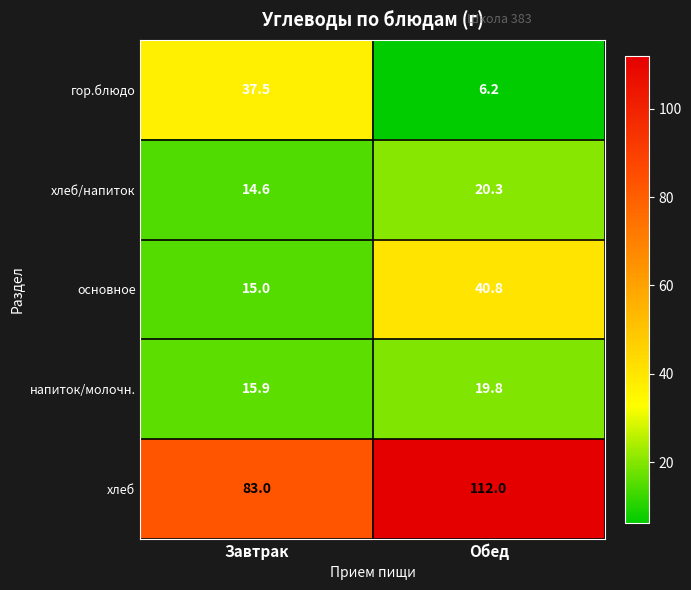

Reading left to right, transcribe all the data shown in this chart.

гор.блюдо: 37.5	6.2
хлеб/напиток: 14.6	20.3
основное: 15.0	40.8
напиток/молочн.: 15.9	19.8
хлеб: 83.0	112.0